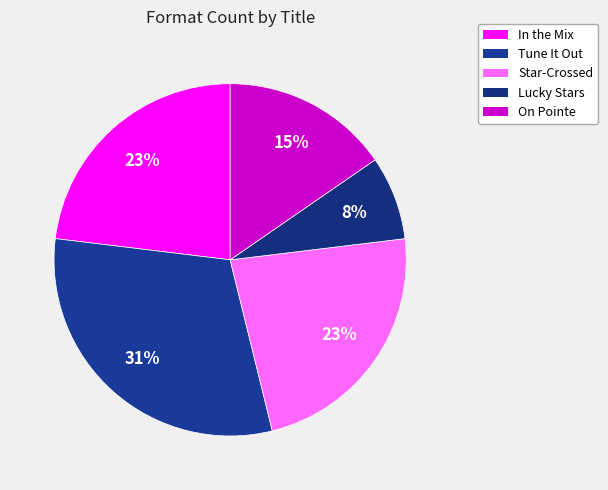

How many slices are in this pie chart?

5